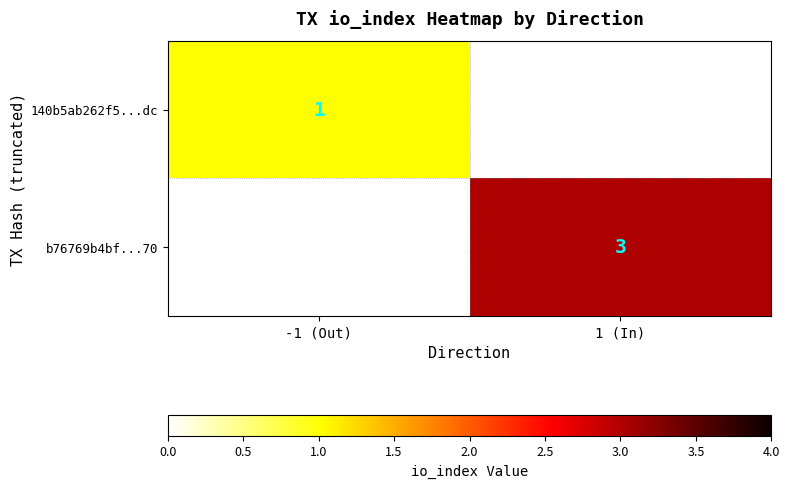

The value of b76769b4bf...70 at 1 (In) is 3. True or false?

True